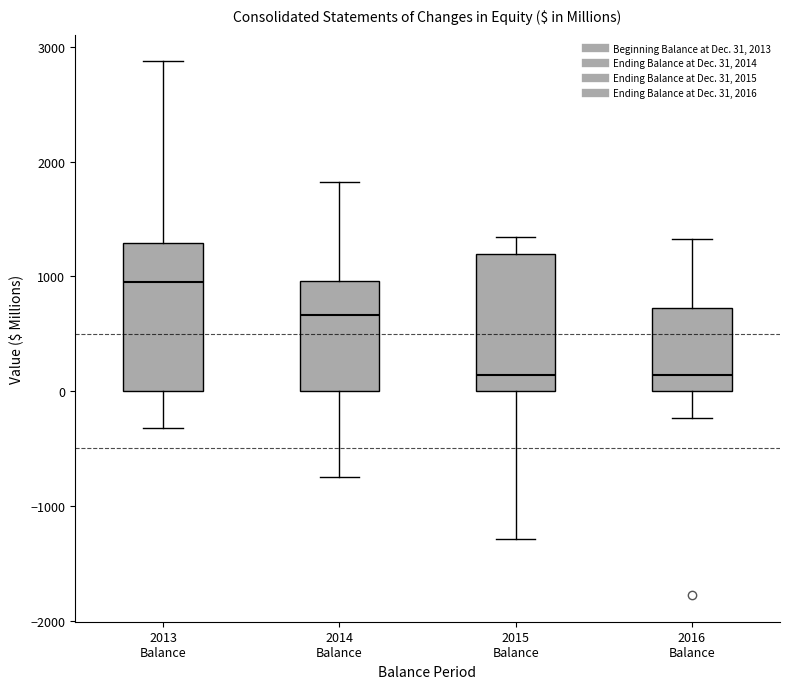

Where is the lower edge of the box for 2016 Balance on the y-axis? The values are not printed on the chart, so give them approximately, as read against the axis.

0